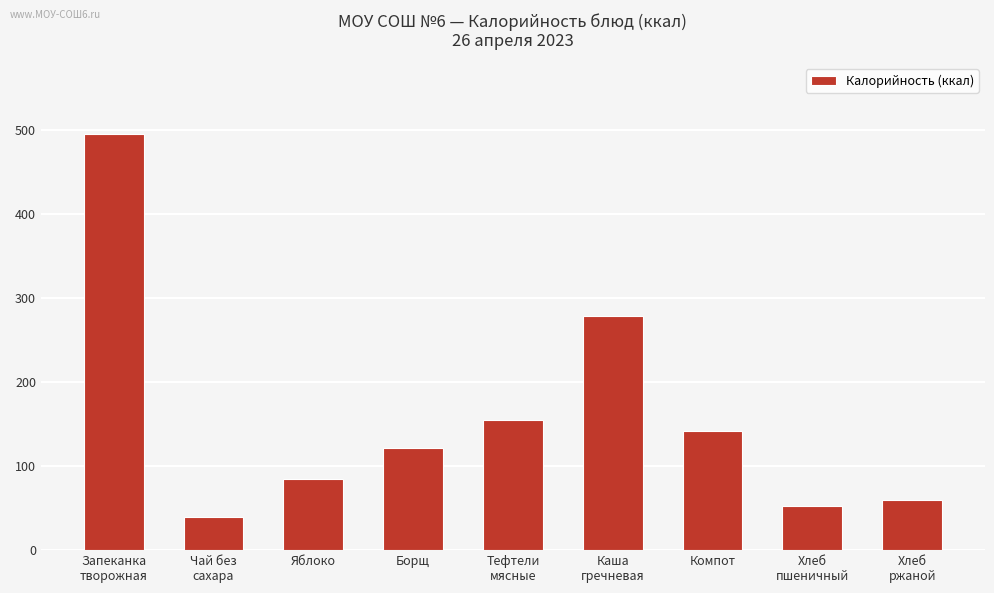

Count the number of categories in the chart.

9